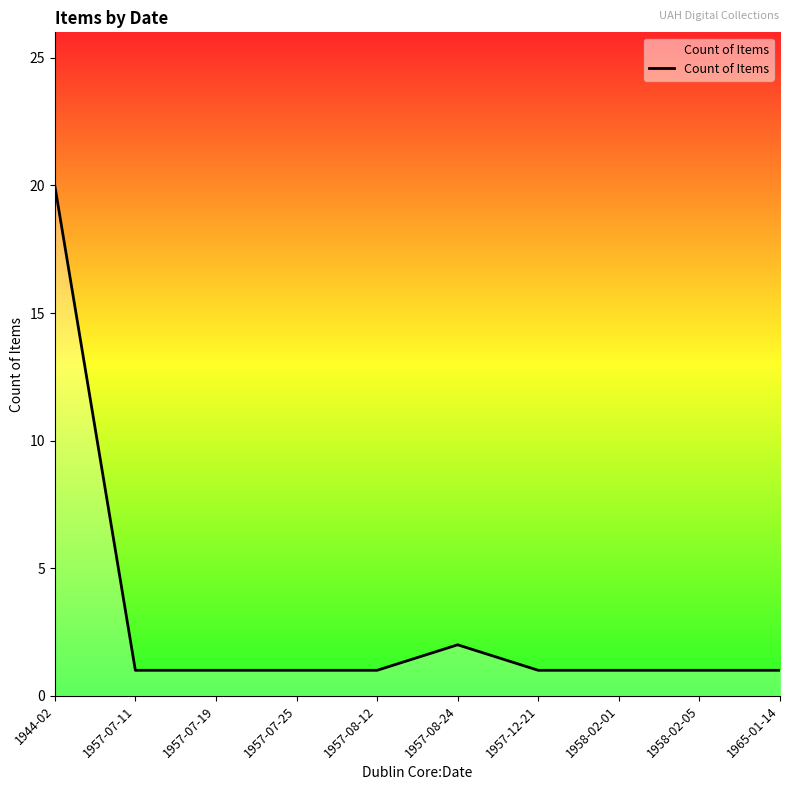

What is the difference between the values at 1944-02 and 1958-02-01?

19